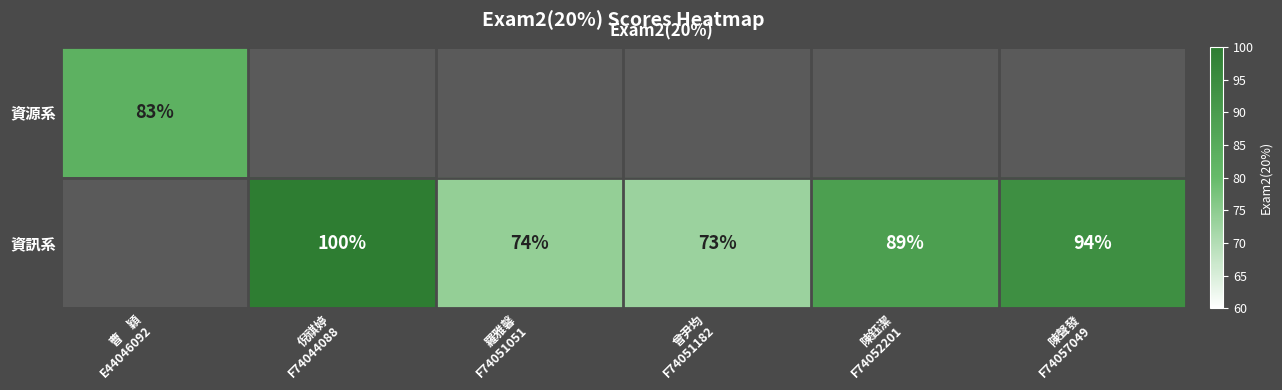

Where is 資源系 nearest to the value 83?

曹 穎 E44046092